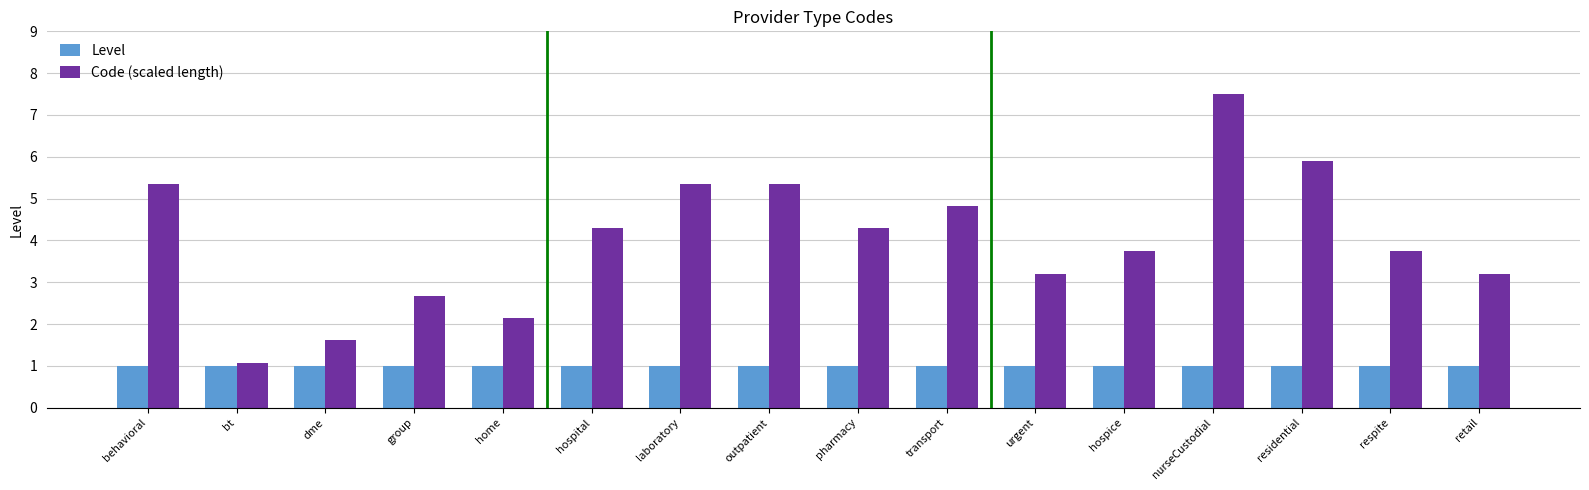

Rank the series by their average value, from lowest to highest.

Level, Code (scaled length)